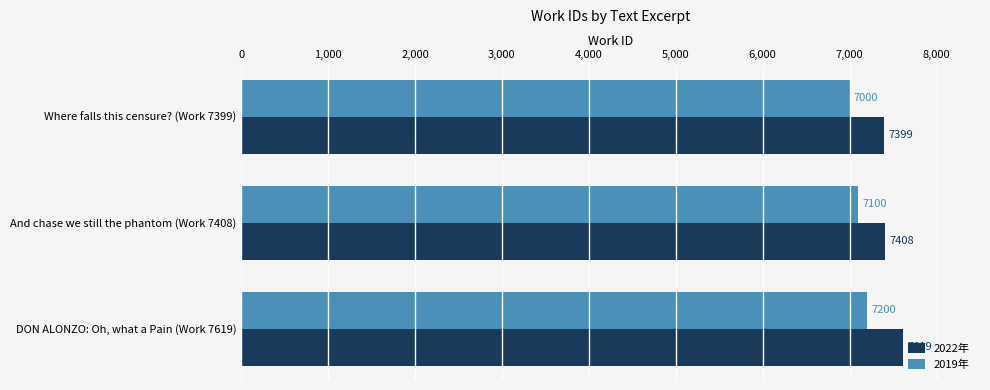

At which label is 2022年 closest to 7509?

And chase we still the phantom (Work 7408)